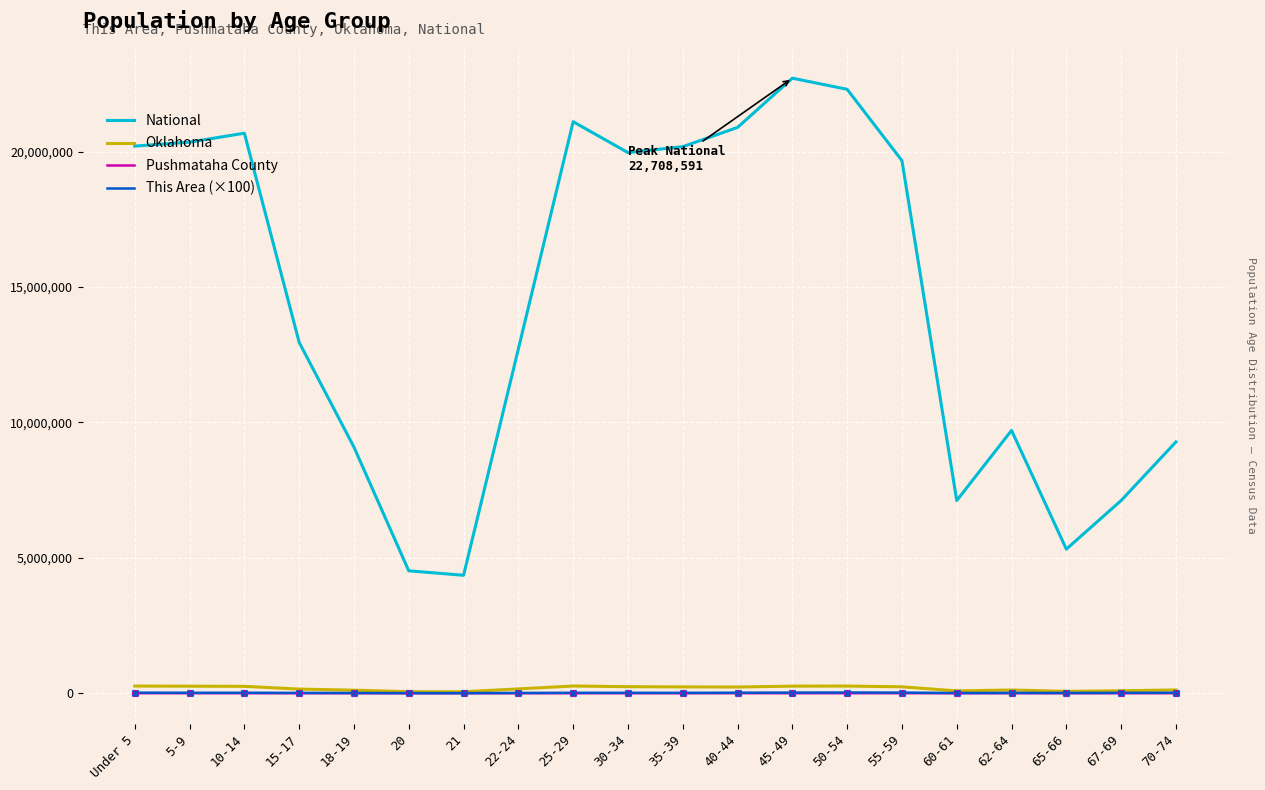

Which series has the largest total across all categories?

National